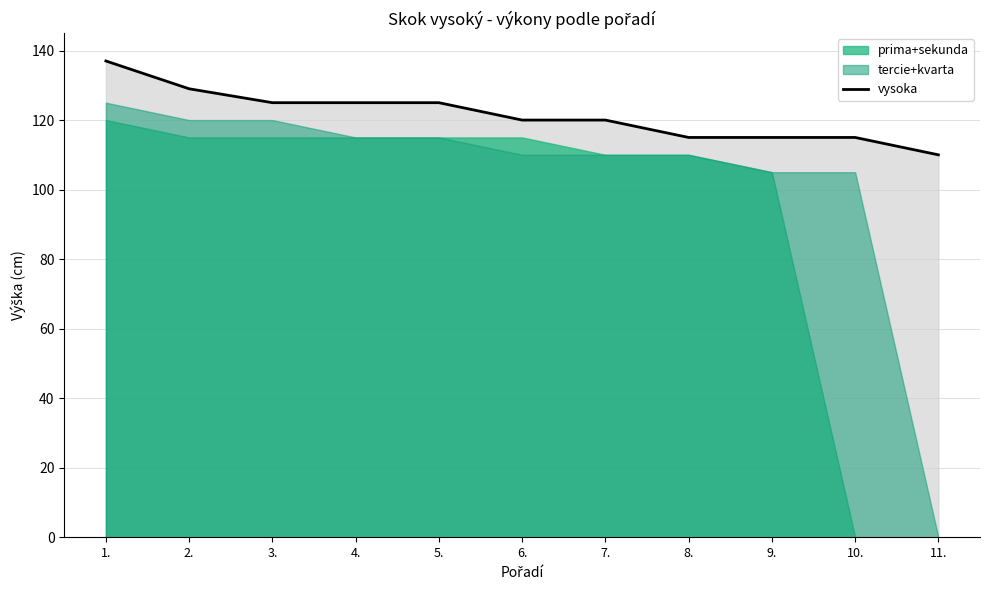

Where does the data first go above 120?

1.